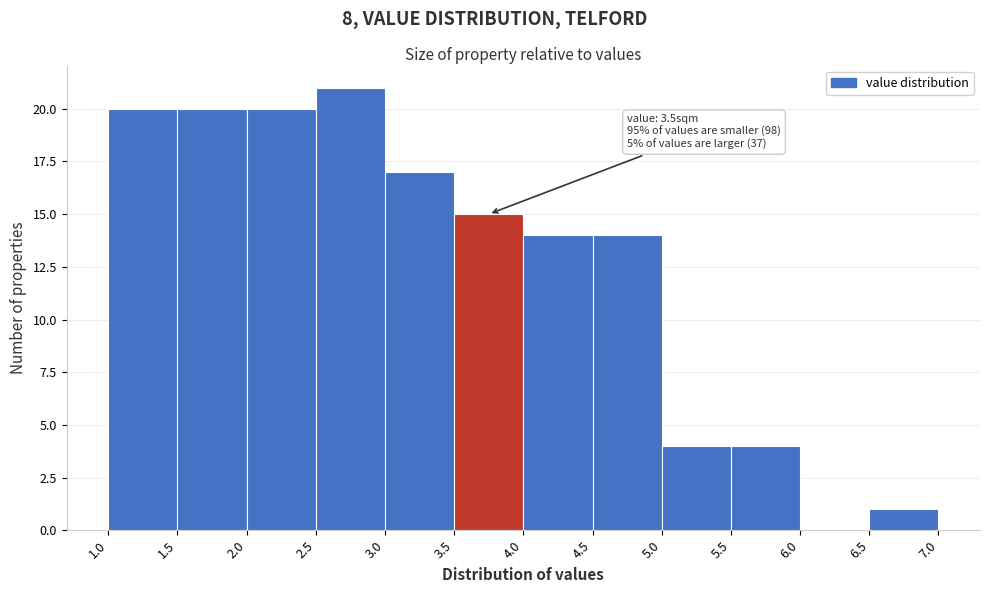

Which range on the x-axis has the tallest bar?

2.5 to 3.0